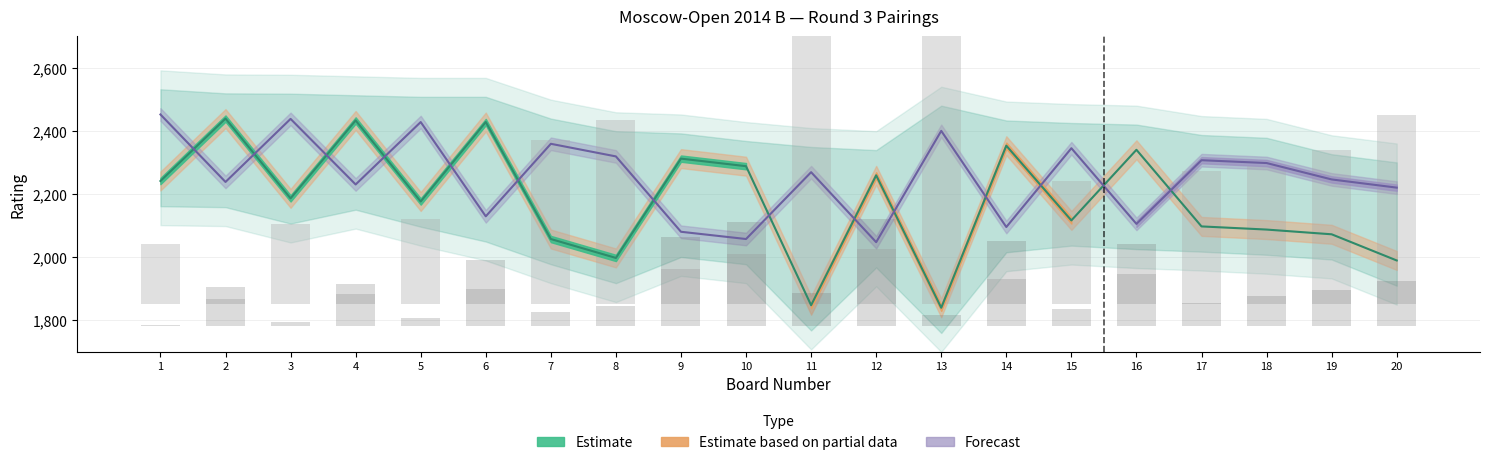

Where is White Rating nearest to the value 2139?

15